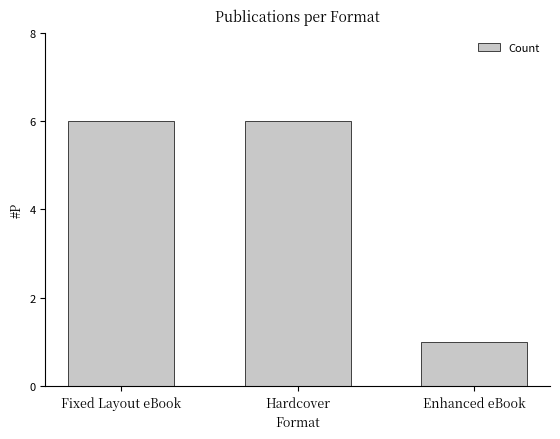

The value at Enhanced eBook is 1. True or false?

True